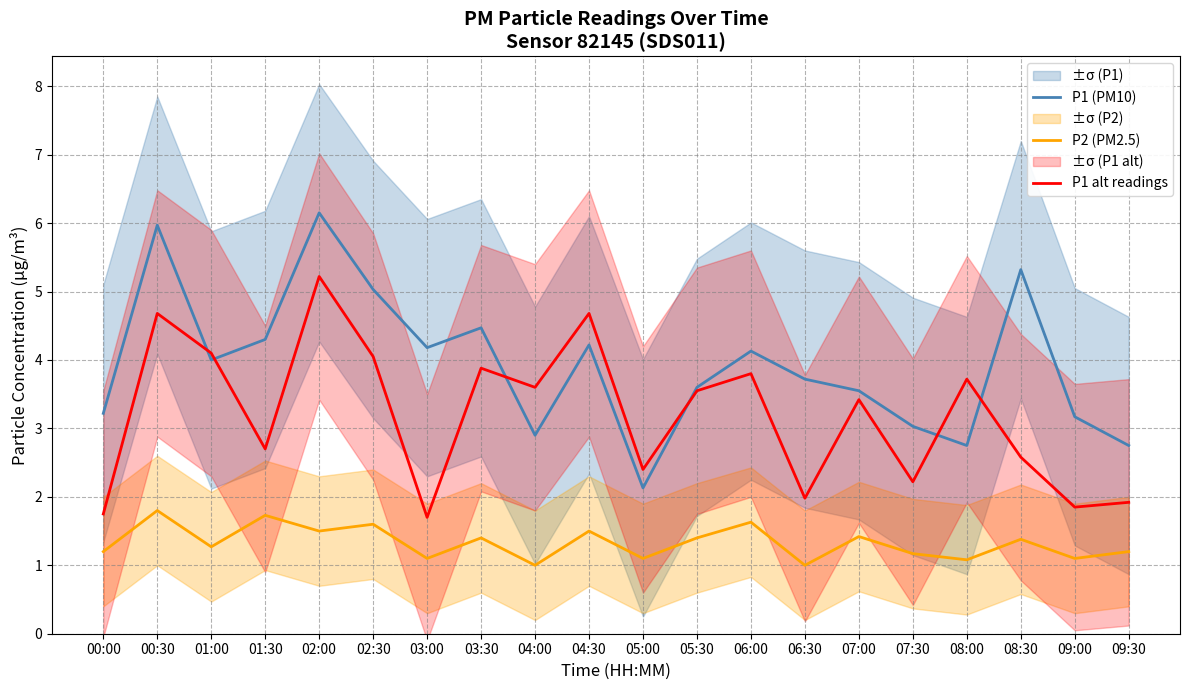

True or false: P2 (PM2.5) has a value of 2.5 at 01:30.

False